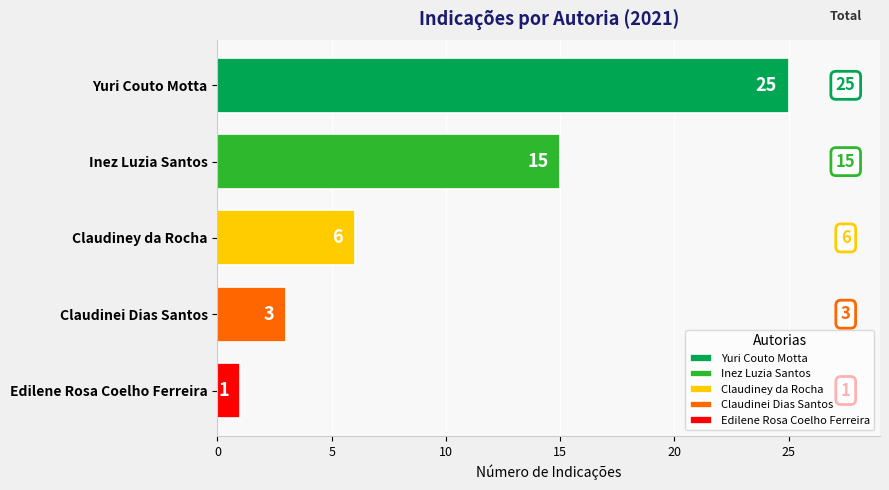

What is the sum of the values at Claudinei Dias Santos and Yuri Couto Motta?

28